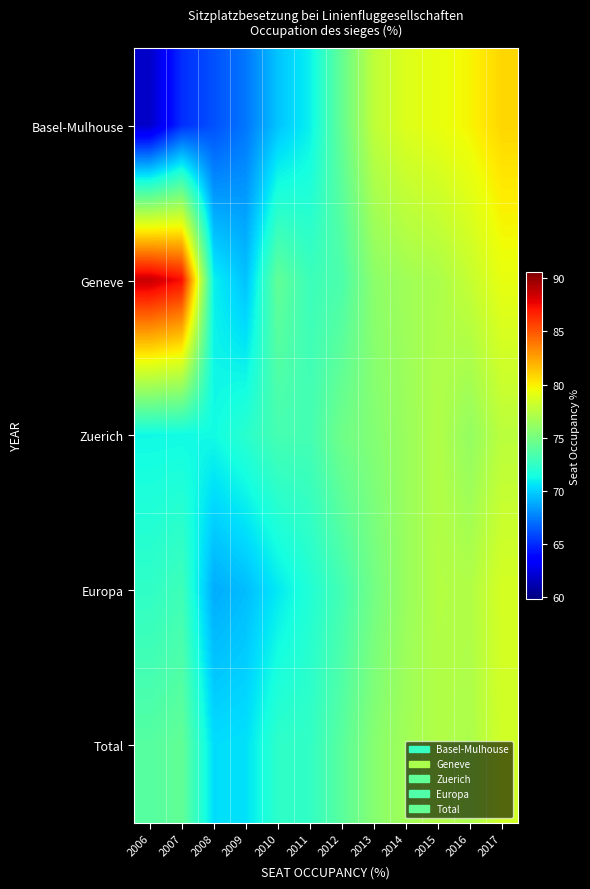

At which category is the sum across all series the highest?

2017